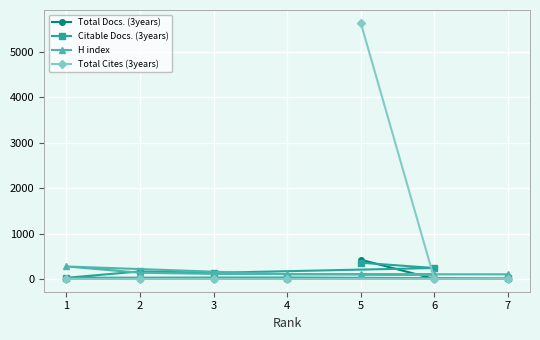

Which series has the largest range (max minus min)?

Total Cites (3years)